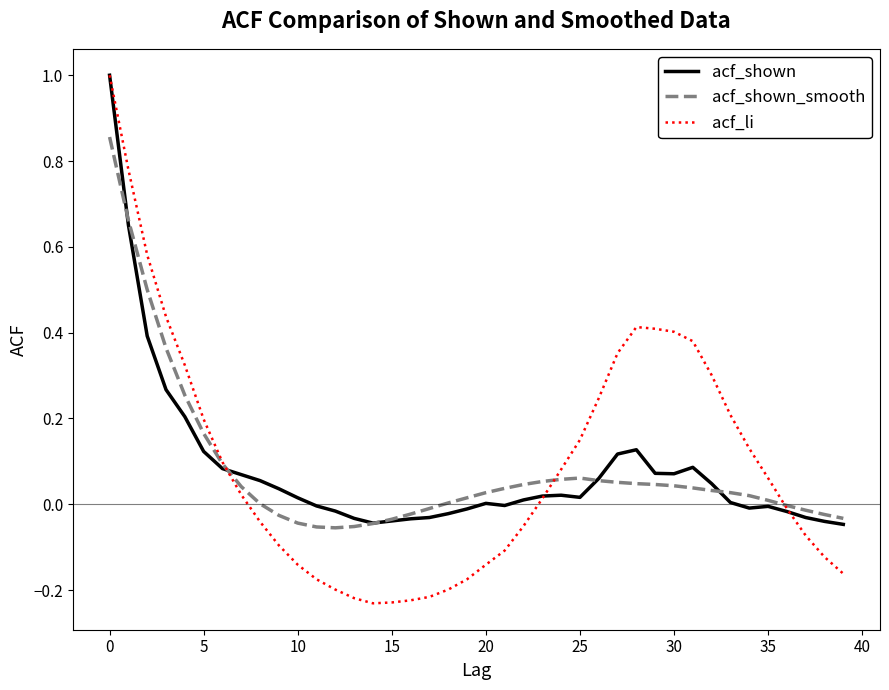

Does the chart have visible grid lines?

No